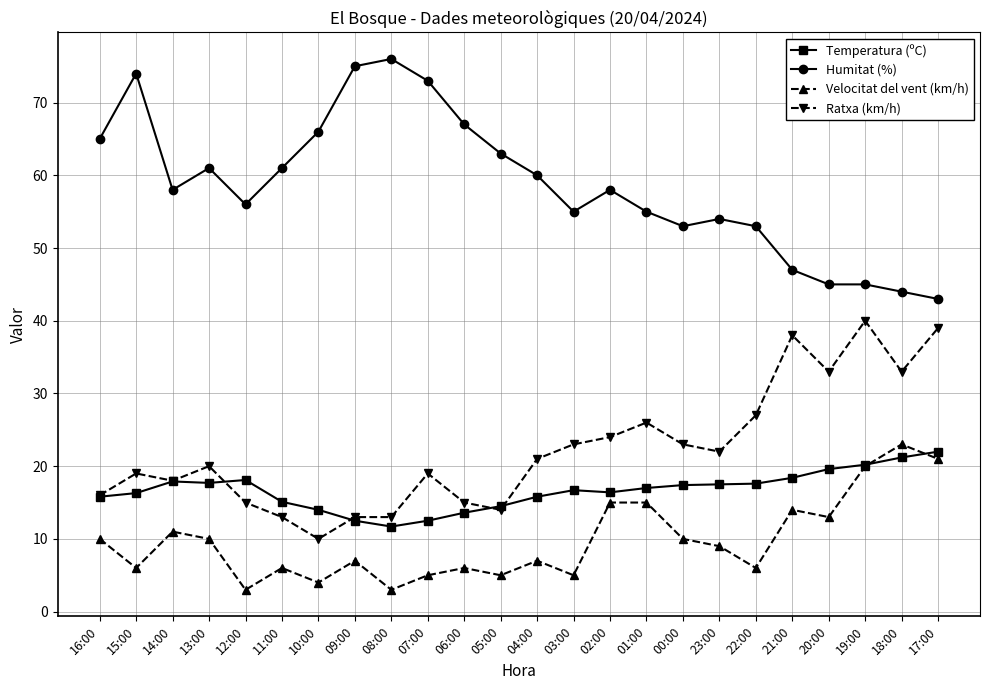

How many lines are shown in the chart?

4